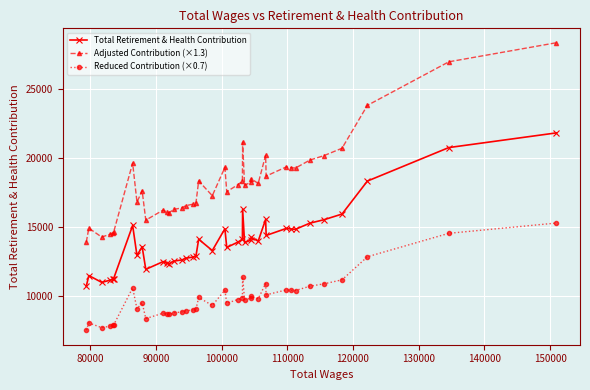

What is the value of the Reduced Contribution (×0.7) point at the 38th from the left?

12827.5